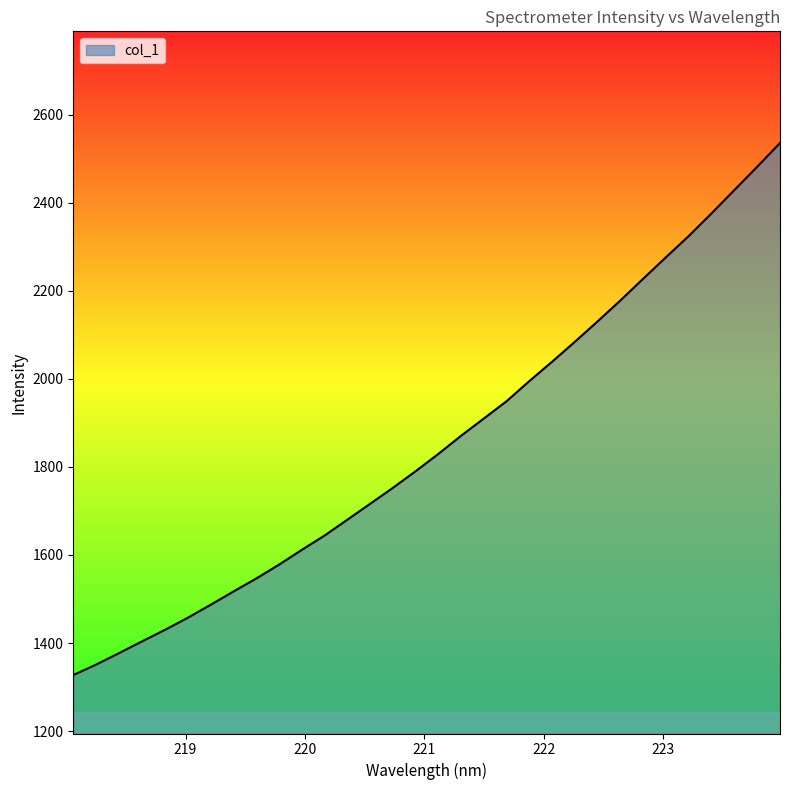

What is the difference between the maximum and minimum values?

1208.1